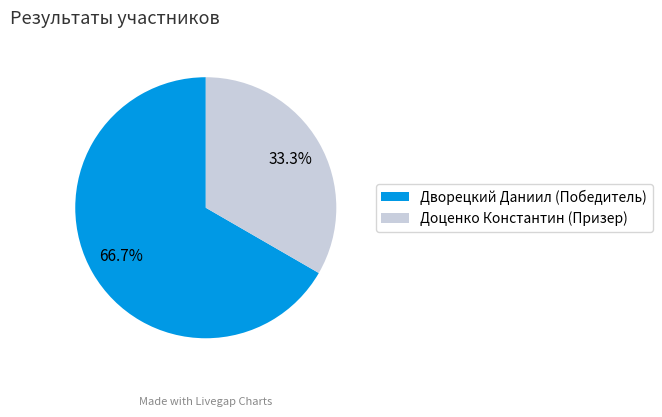

Which category accounts for the majority?

Дворецкий Даниил (Победитель)